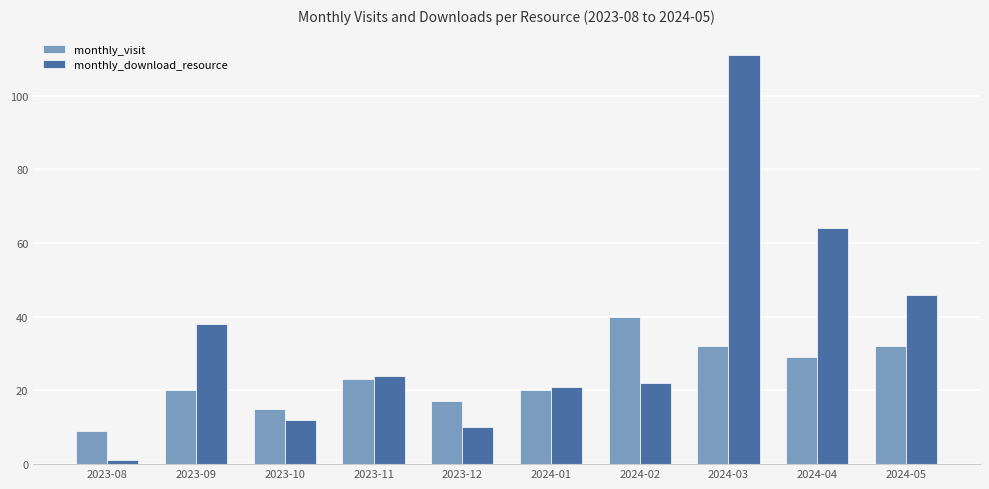

True or false: monthly_download_resource has a value of 46 at 2024-05.

True